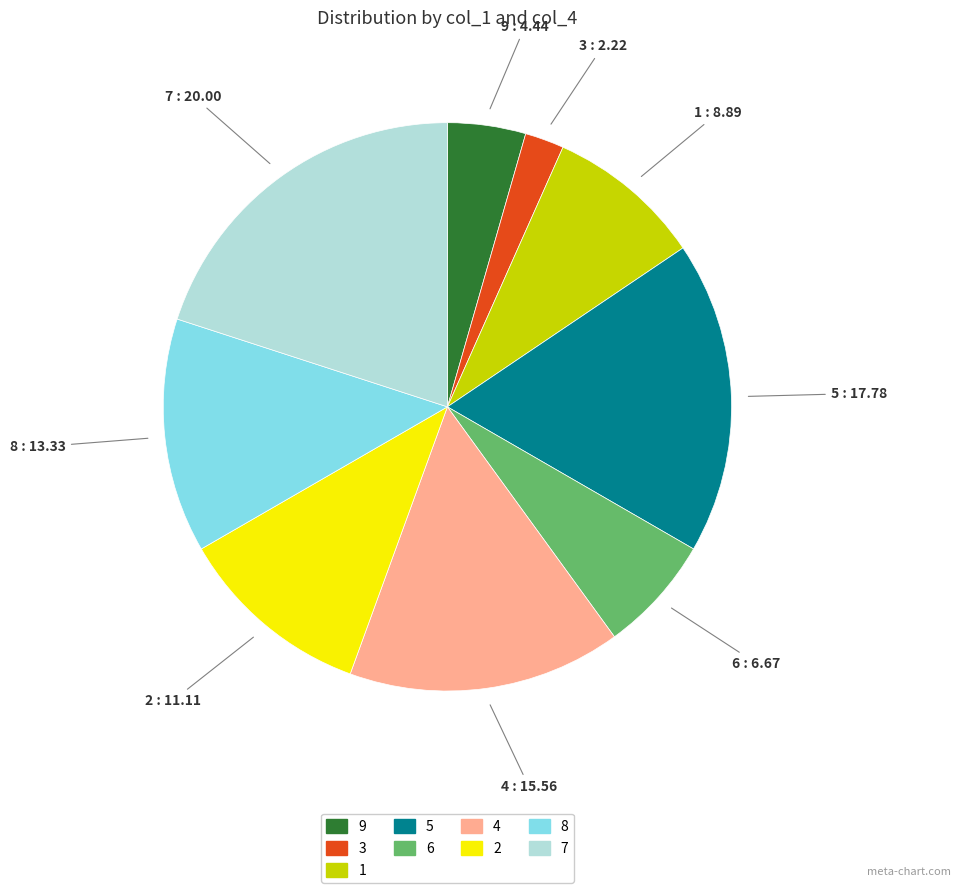

Combined, do 9 and 1 account for over 50%?

No